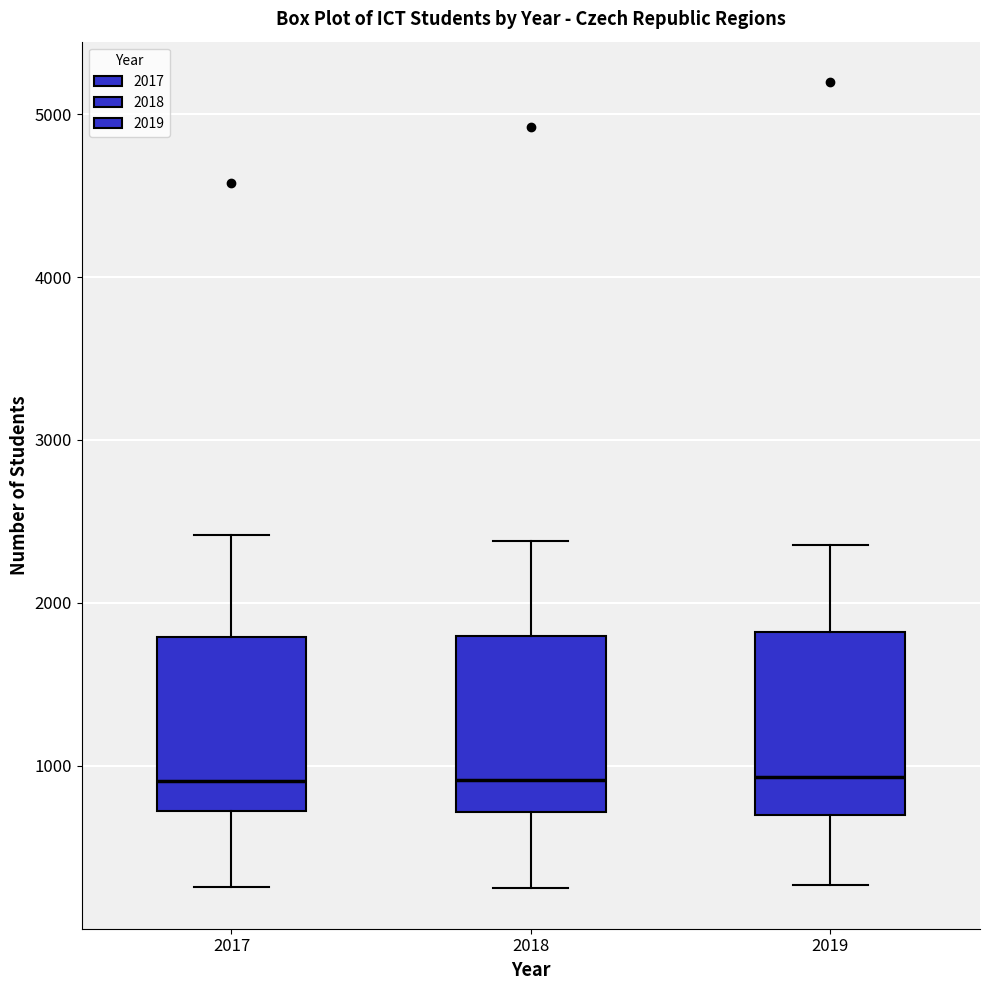

Where does the upper whisker of the box at x = 2019 end on the y-axis? The values are not printed on the chart, so give them approximately, as read against the axis.

2400